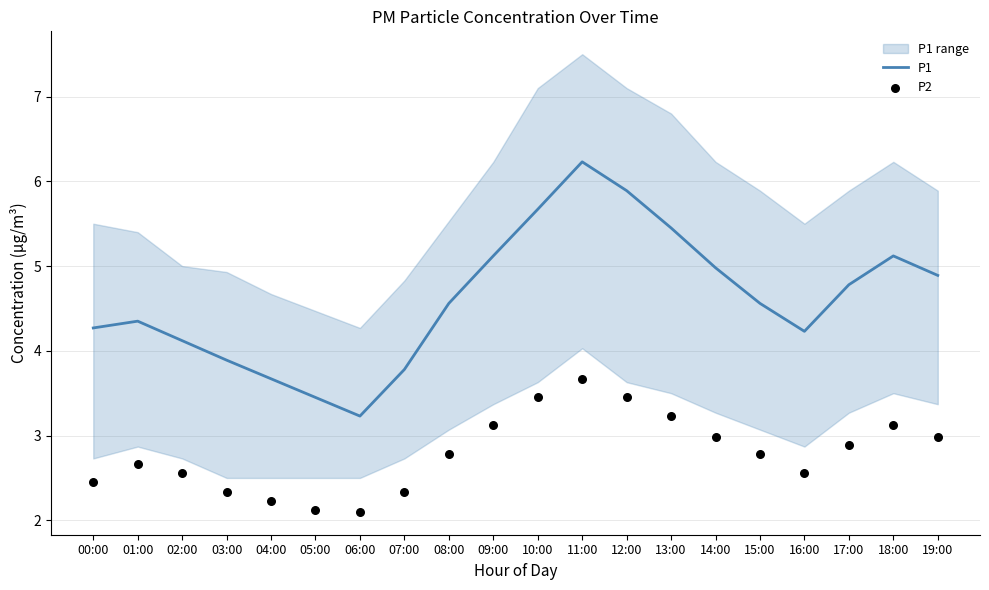

What are all the series names shown in the legend?

P1, P2